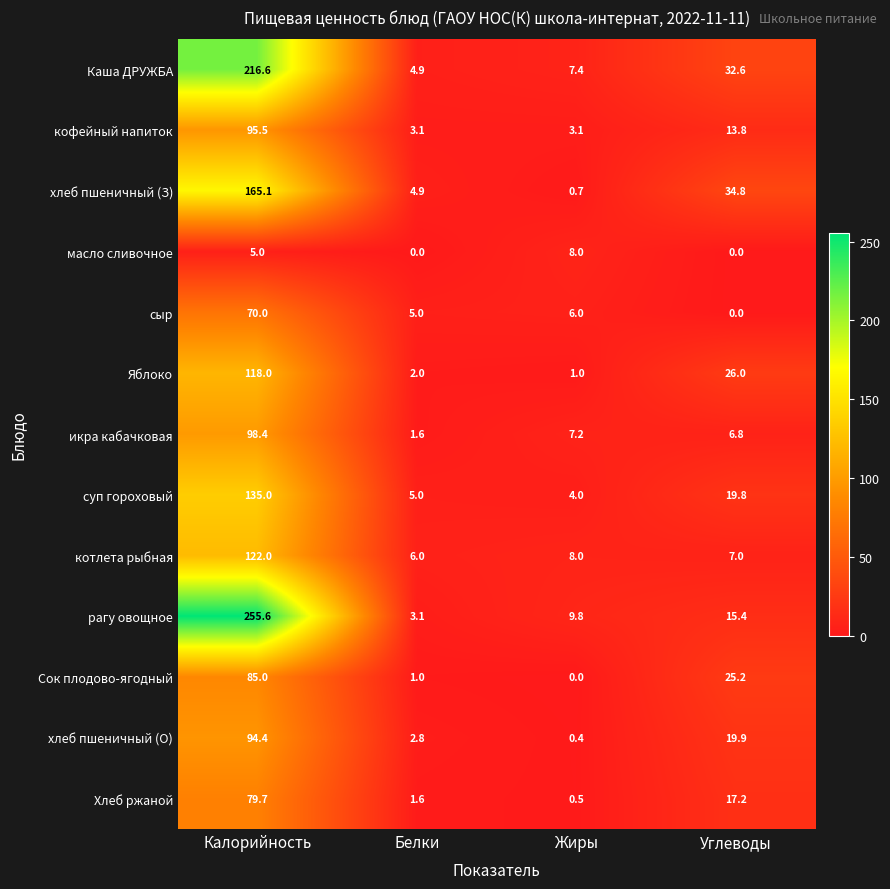

How many values in the рагу овощное series are below 15?

2